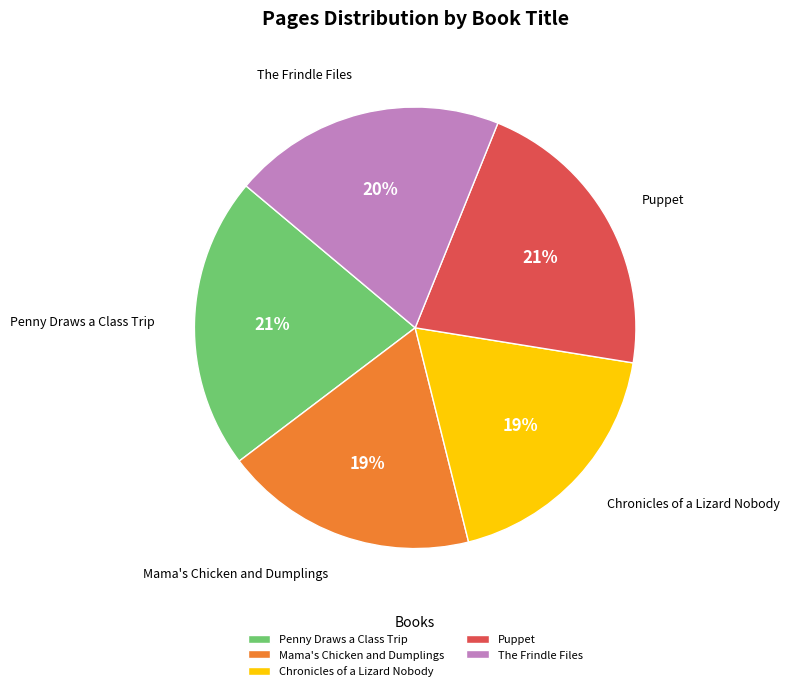

To the nearest percent, what is the combined percentage of Puppet and The Frindle Files?

41%